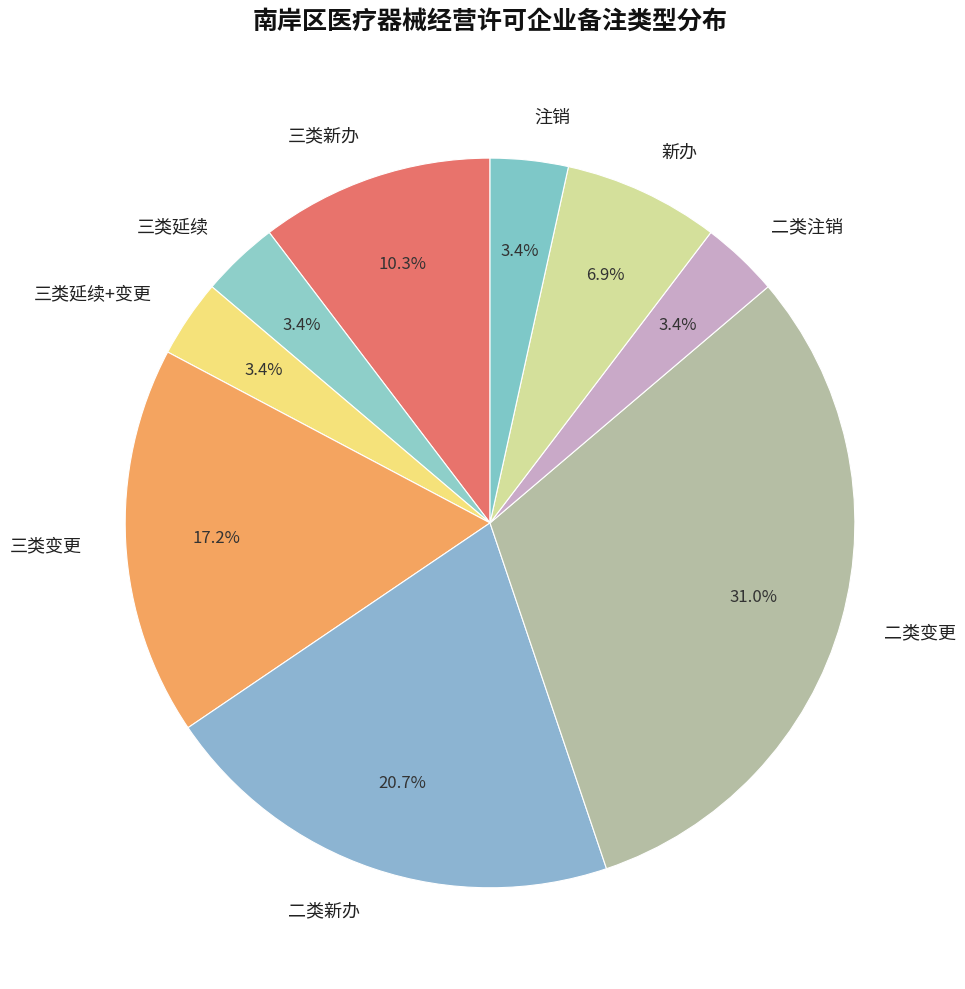

How many segments does this pie chart have?

9